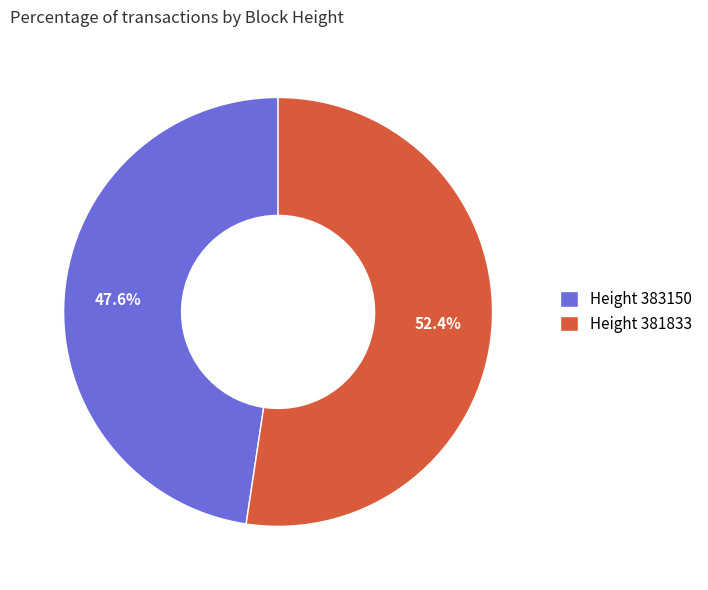

Rank the categories by value from highest to lowest.

Height 381833, Height 383150